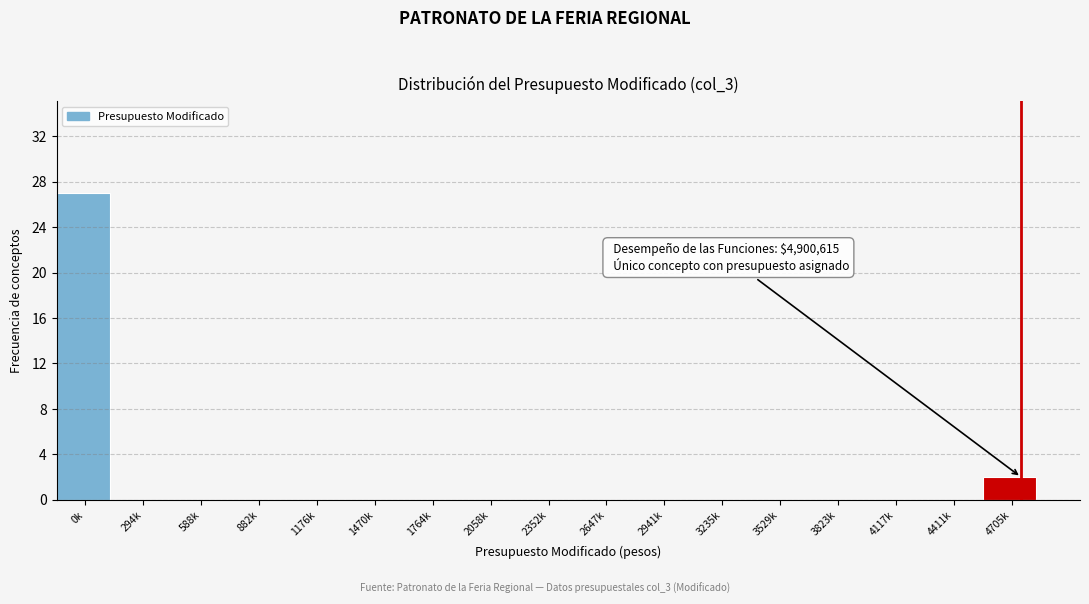

Reading left to right, what are all the values shown in this chart?

0k=27	294k=0	588k=0	882k=0	1176k=0	1470k=0	1764k=0	2058k=0	2352k=0	2647k=0	2941k=0	3235k=0	3529k=0	3823k=0	4117k=0	4411k=0	4705k=2